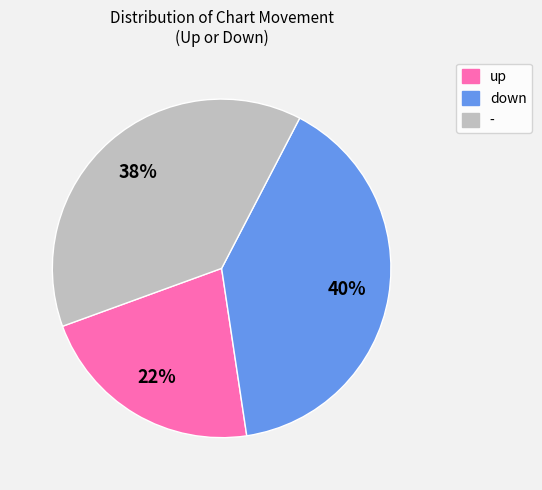

Rank the categories by value from lowest to highest.

up, -, down